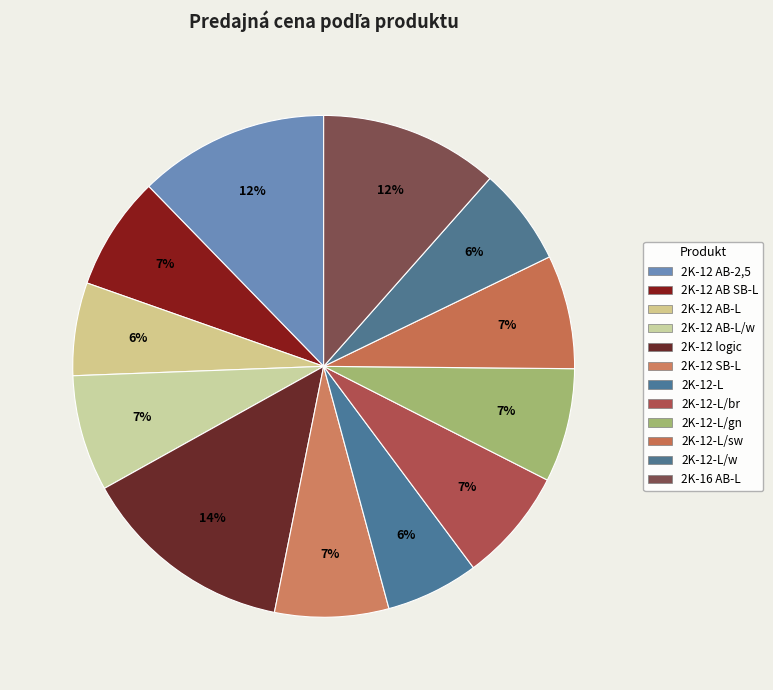

Count the number of slices in the pie.

12